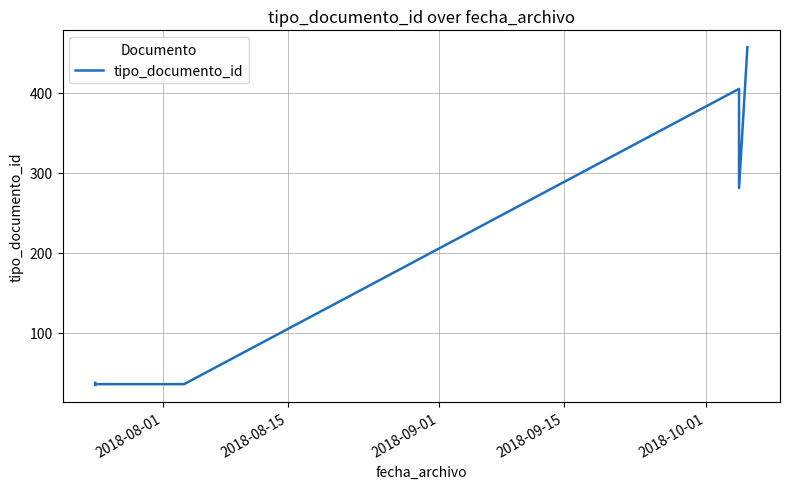

Is this an area chart (filled region under the line)?

No